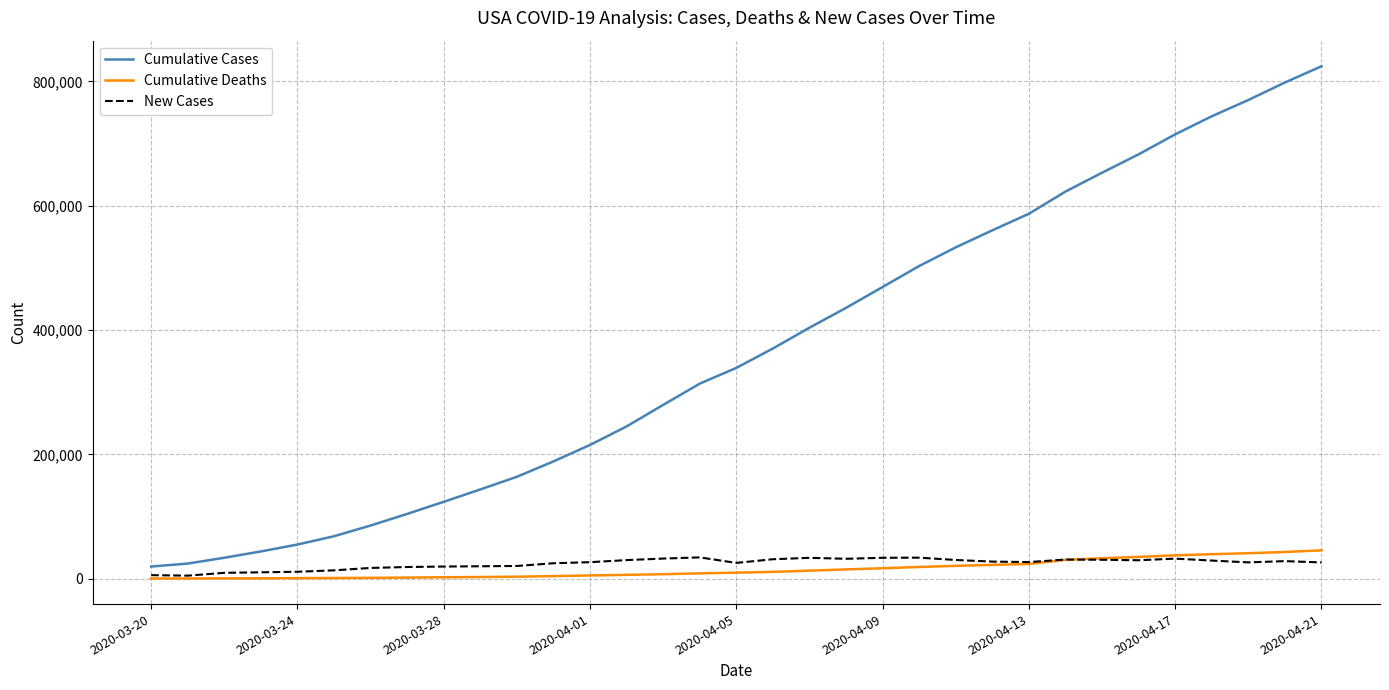

True or false: Cumulative Cases and Cumulative Deaths intersect in this chart.

False